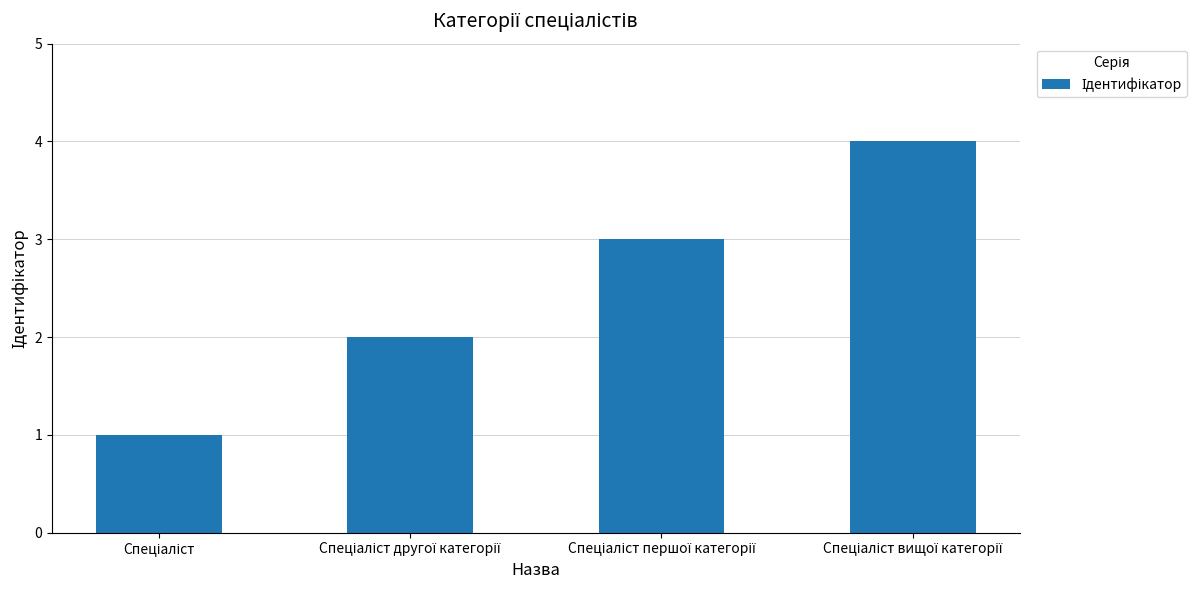

What is the sum of all values?

10